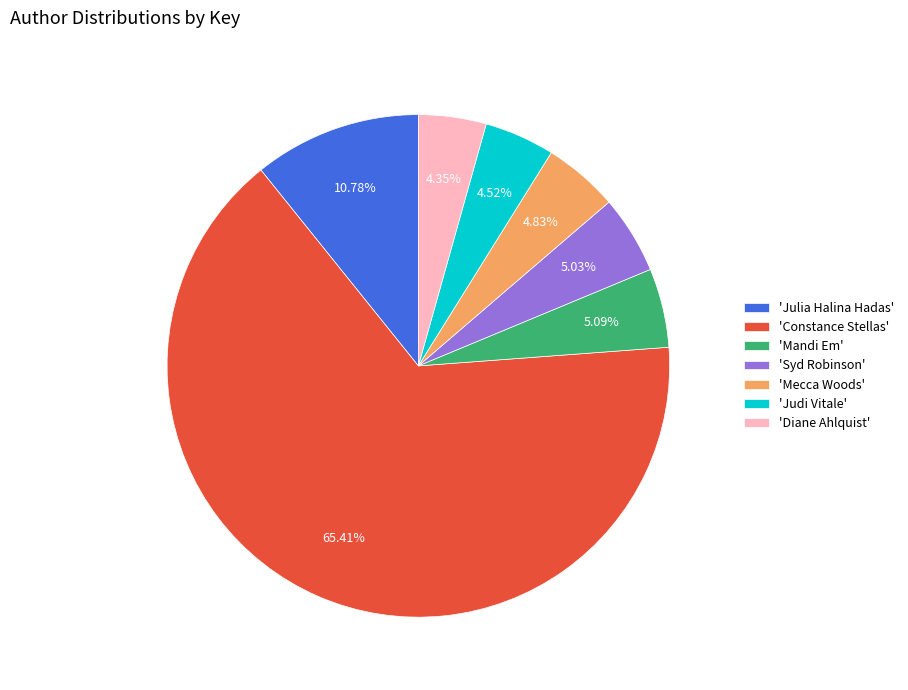

To the nearest percent, what is the difference between the largest and smallest slice percentages?

61%